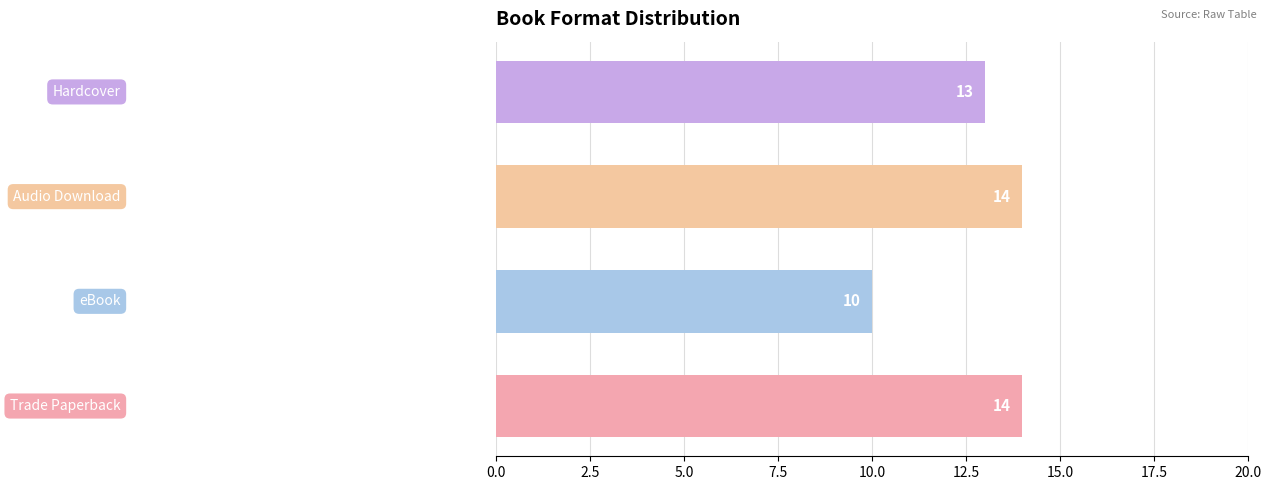

What is the minimum value shown in the chart?

10